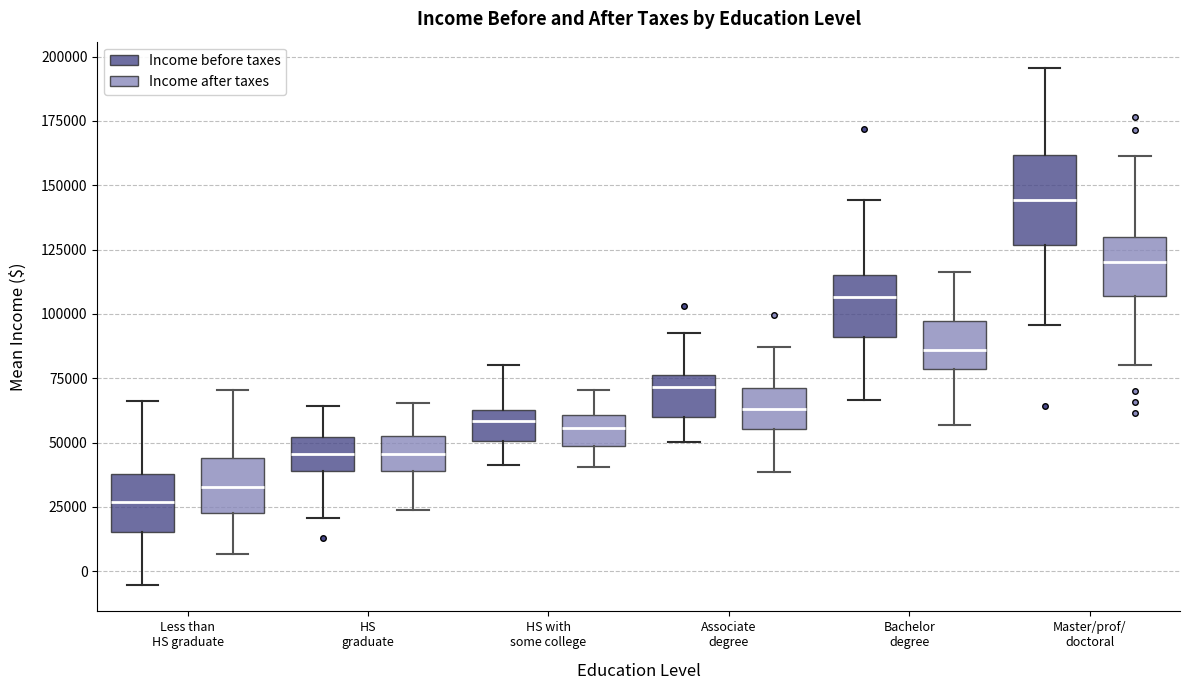

Reading left to right, read every box against the y-axis: the position of its median line, the range the box covers, and the ends of its whiskers. The values are not printed on the chart, so give them approximately, as read against the axis.

Less than HS graduate (Income before taxes): median 25000, box 15000 to 40000, whiskers -5000 to 65000
Less than HS graduate (Income after taxes): median 35000, box 25000 to 45000, whiskers 5000 to 70000
HS graduate (Income before taxes): median 45000, box 40000 to 50000, whiskers 20000 to 65000
HS graduate (Income after taxes): median 45000, box 40000 to 55000, whiskers 25000 to 65000
HS with some college (Income before taxes): median 60000, box 50000 to 65000, whiskers 40000 to 80000
HS with some college (Income after taxes): median 55000, box 50000 to 60000, whiskers 40000 to 70000
Associate degree (Income before taxes): median 70000, box 60000 to 75000, whiskers 50000 to 95000
Associate degree (Income after taxes): median 65000, box 55000 to 70000, whiskers 40000 to 85000
Bachelor degree (Income before taxes): median 105000, box 90000 to 115000, whiskers 65000 to 145000
Bachelor degree (Income after taxes): median 85000, box 80000 to 95000, whiskers 55000 to 115000
Master/prof/ doctoral (Income before taxes): median 145000, box 125000 to 160000, whiskers 95000 to 195000
Master/prof/ doctoral (Income after taxes): median 120000, box 105000 to 130000, whiskers 80000 to 160000